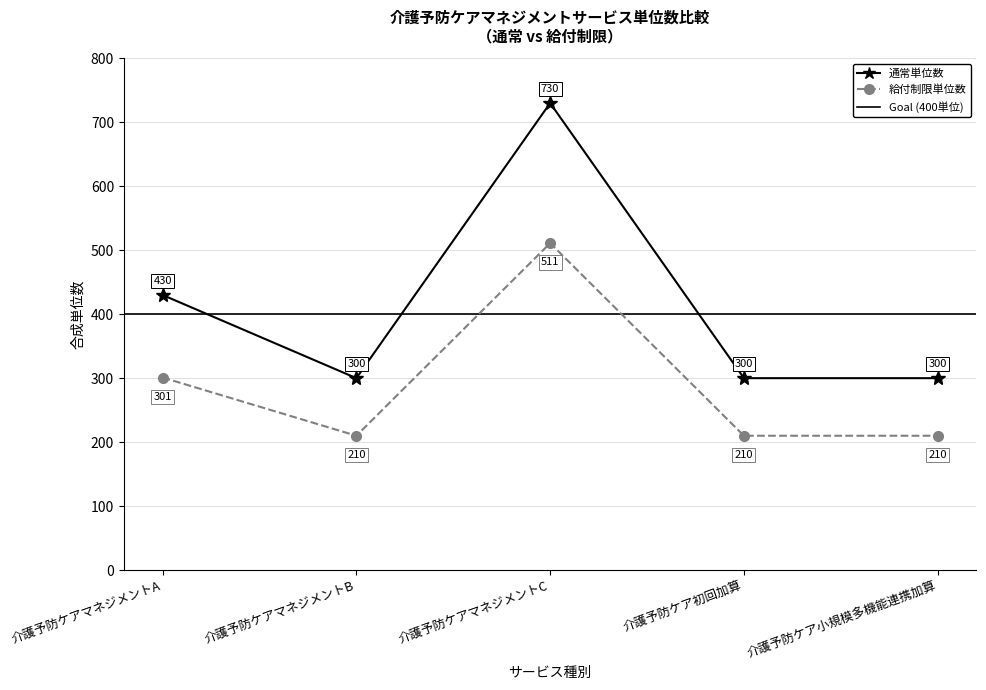

The value of 給付制限単位数 at 介護予防ケアマネジメントB is 140. True or false?

False